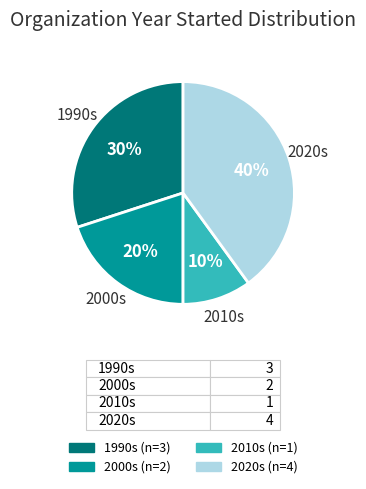

Is 1990s the majority of the pie?

No